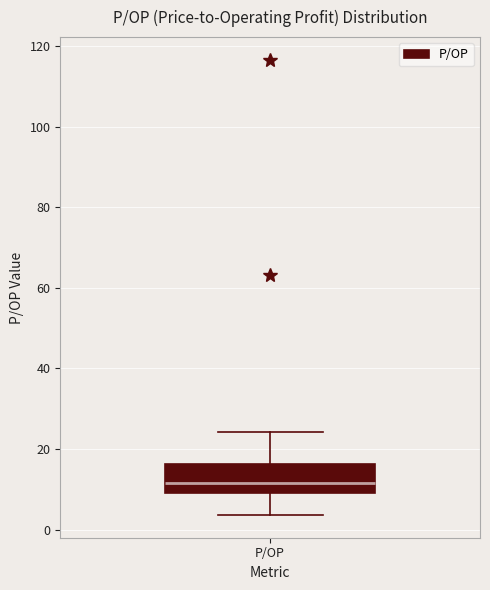

Read this box plot against the y-axis: the position of the median line, the range covered by the box, and the ends of both whiskers. The values are not printed on the chart, so give them approximately, as read against the axis.

median 12, box 10 to 16, whiskers 4 to 24